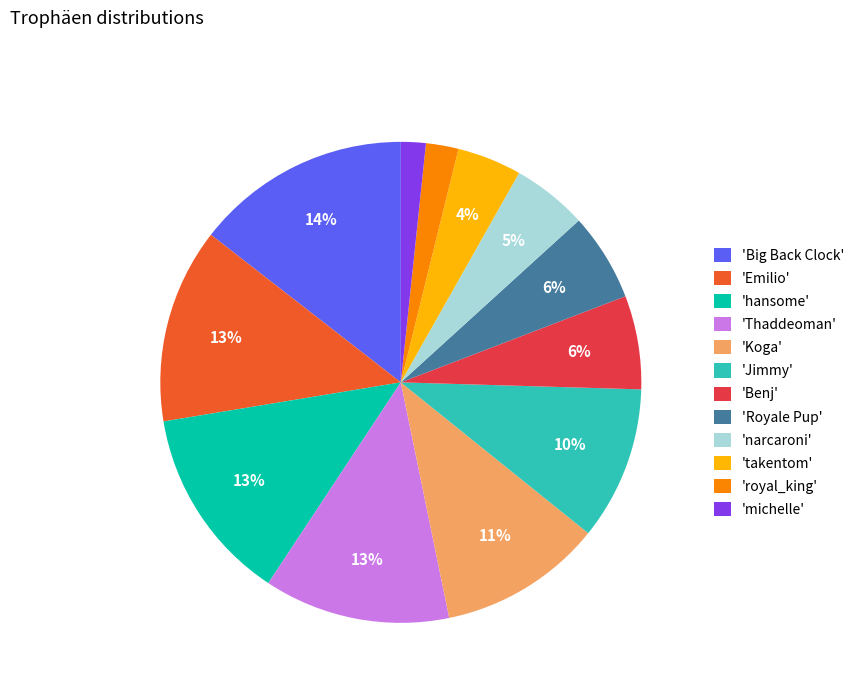

Do 'Big Back Clock' and 'Emilio' together represent more than half of the pie?

No